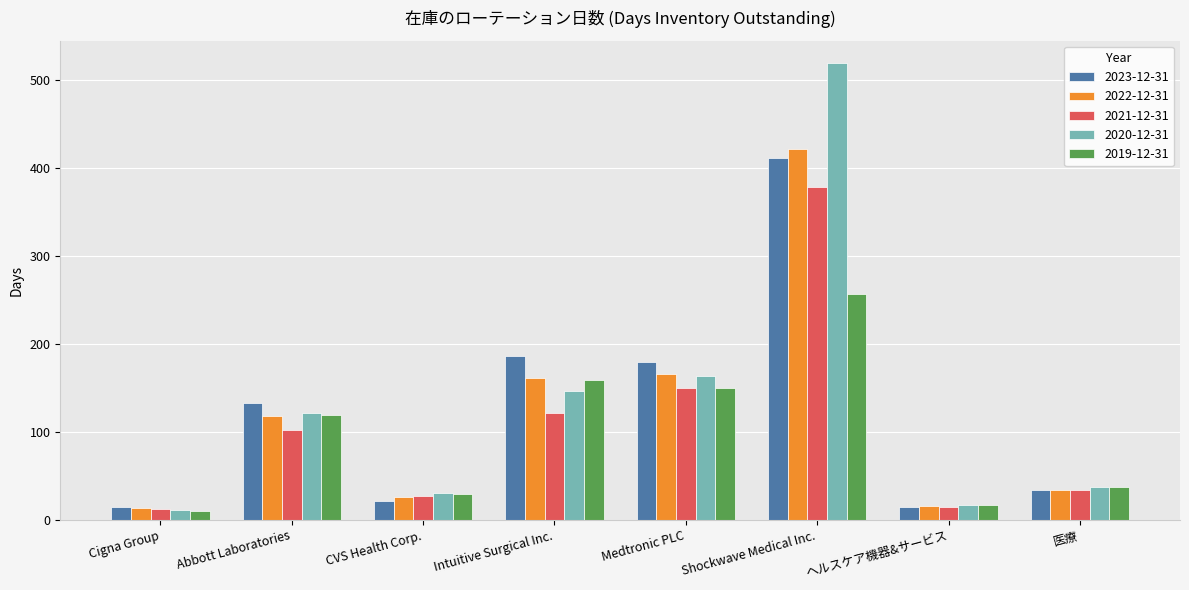

What is the lowest value of the 2020-12-31 series?

11